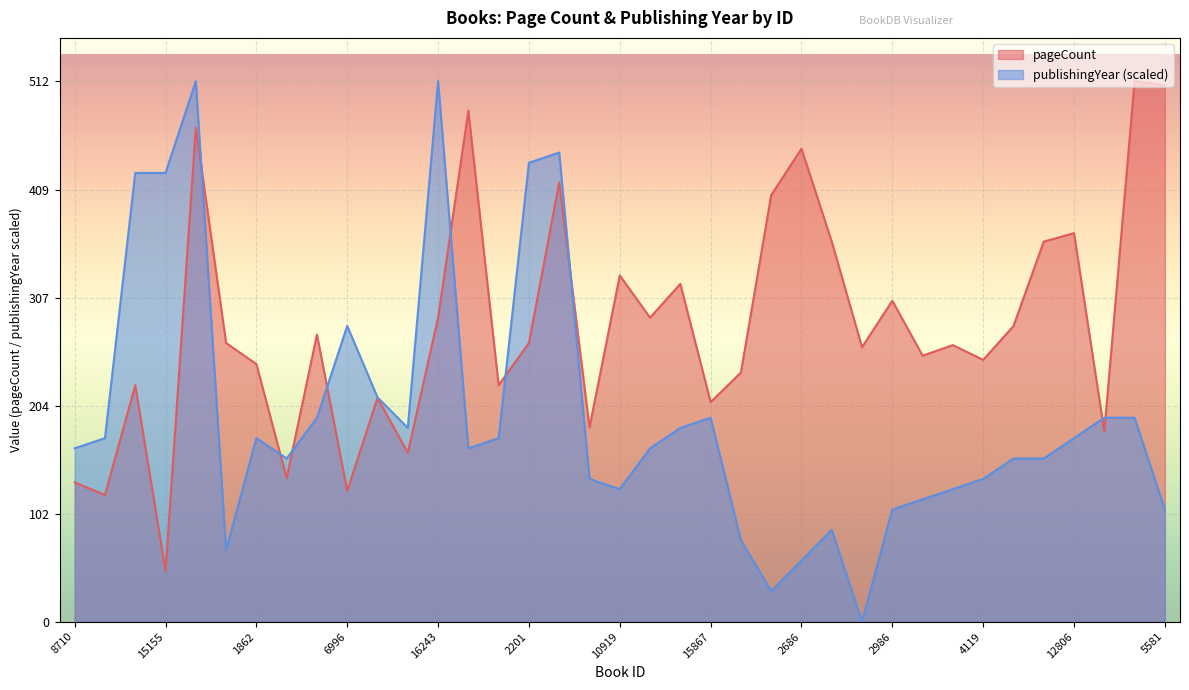

Which series changed the most between 99 and 12435?

publishingYear